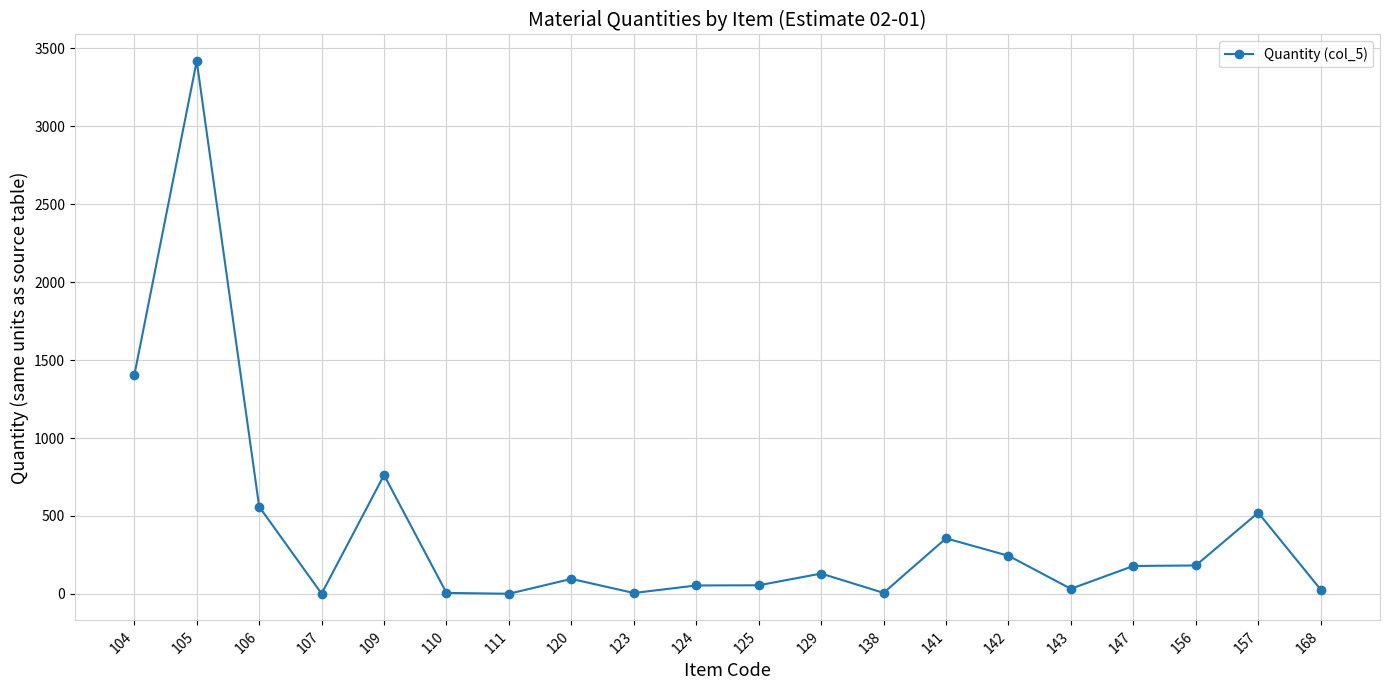

What is the sum of the values at 106 and 123?

565.2